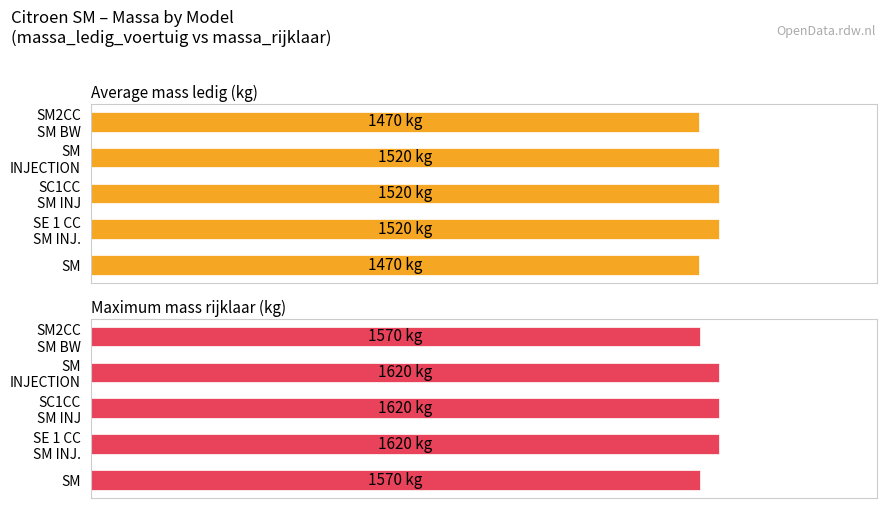

Is it true that Average mass ledig (kg) equals 933 at 4?

False